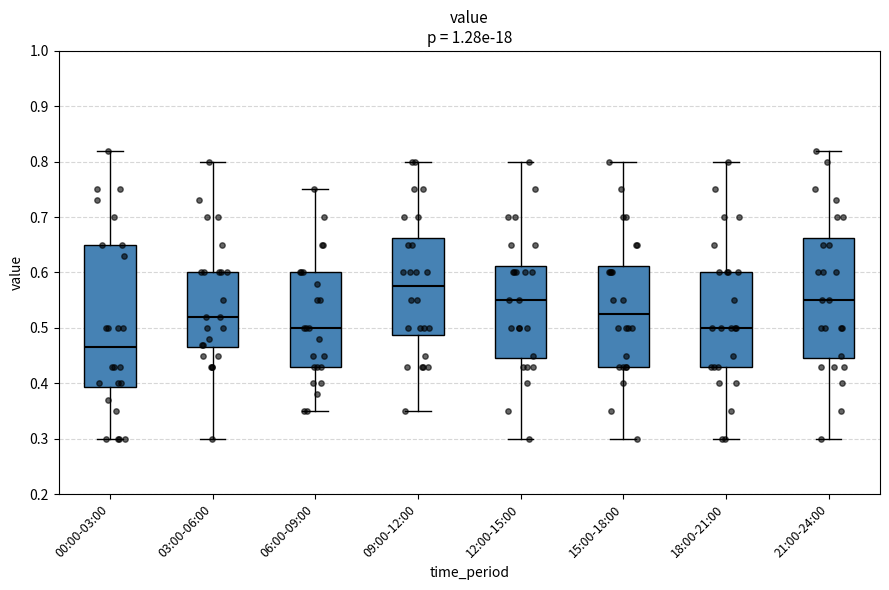

Where does the upper whisker of the box for 00:00-03:00 end on the y-axis? The values are not printed on the chart, so give them approximately, as read against the axis.

0.82